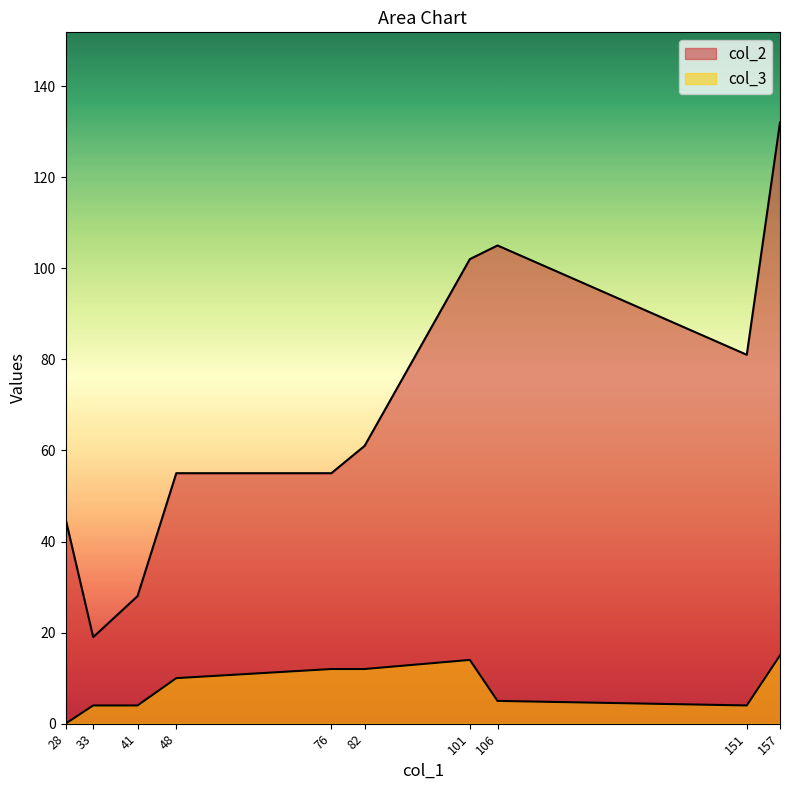

Does the chart display data point markers on the line(s)?

No